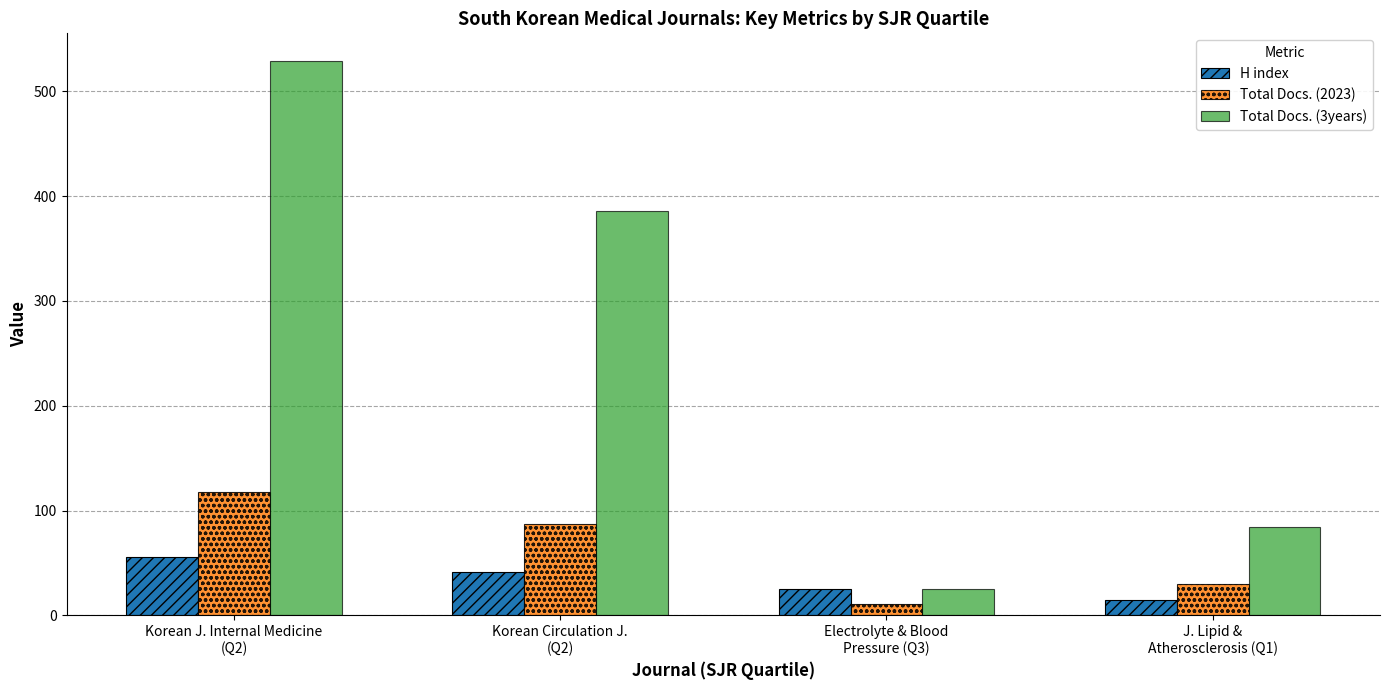

What value does the H index series have at Korean Circulation J.
(Q2)?

41